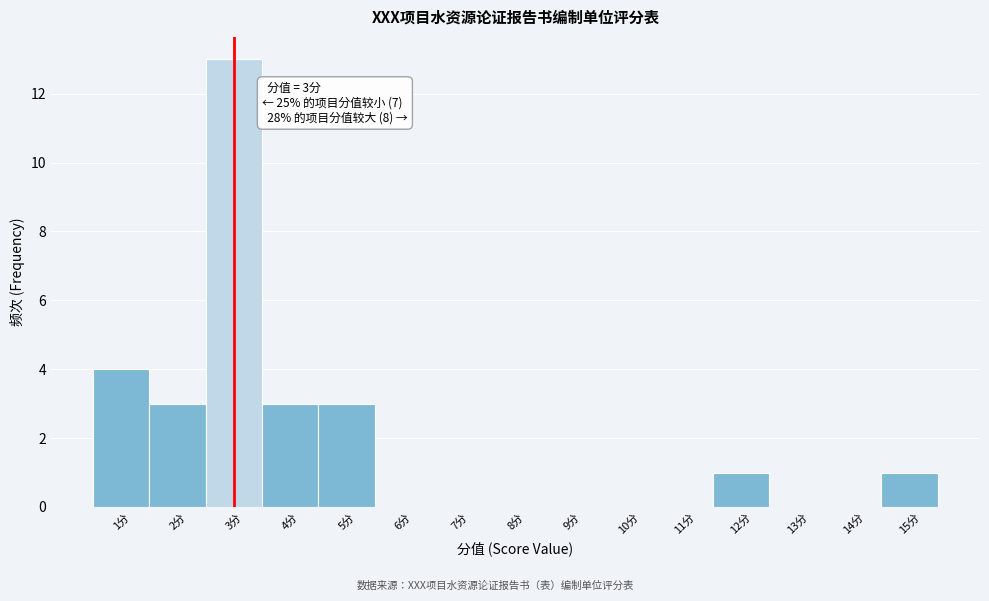

Over which range of the x-axis is the bar tallest?

2.5 to 3.5